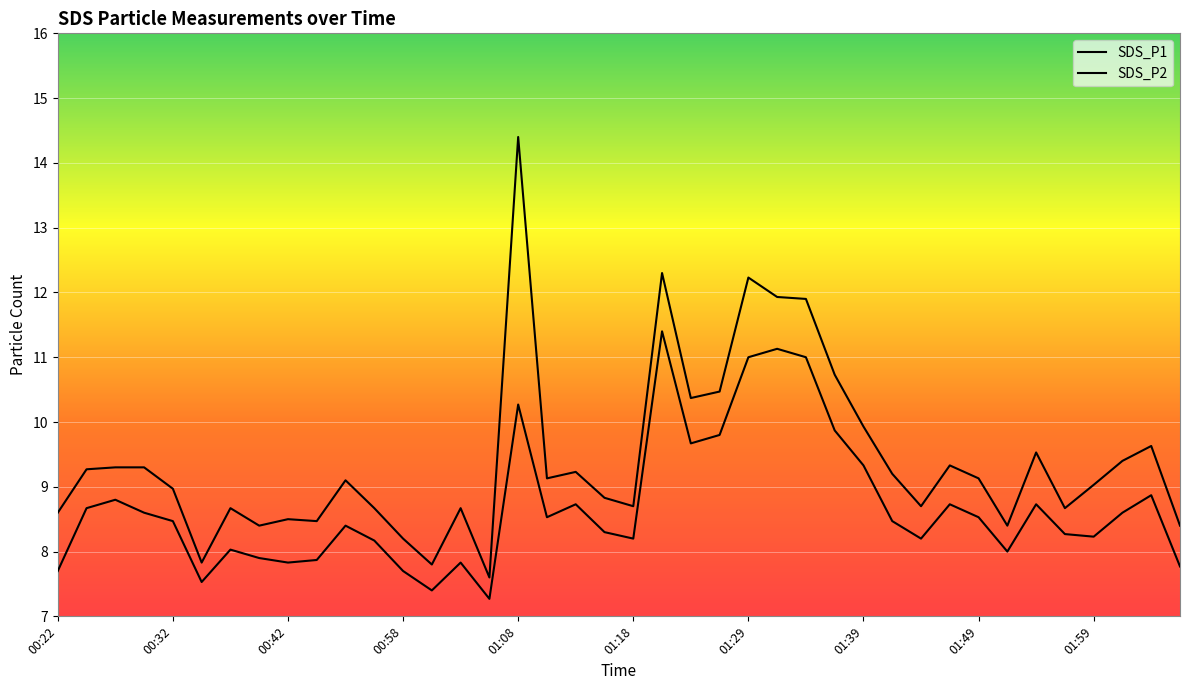

What is the value of the SDS_P1 point at the 25th from the left?

12.2